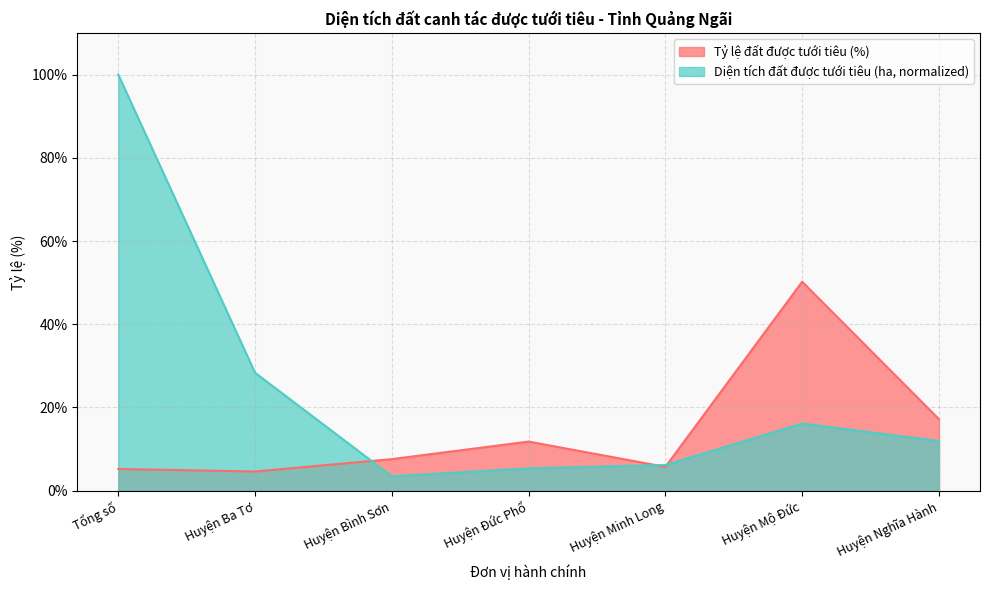

The Tỷ lệ đất được tưới tiêu (%) series shows 50.2 at Huyện Mộ Đức. True or false?

True